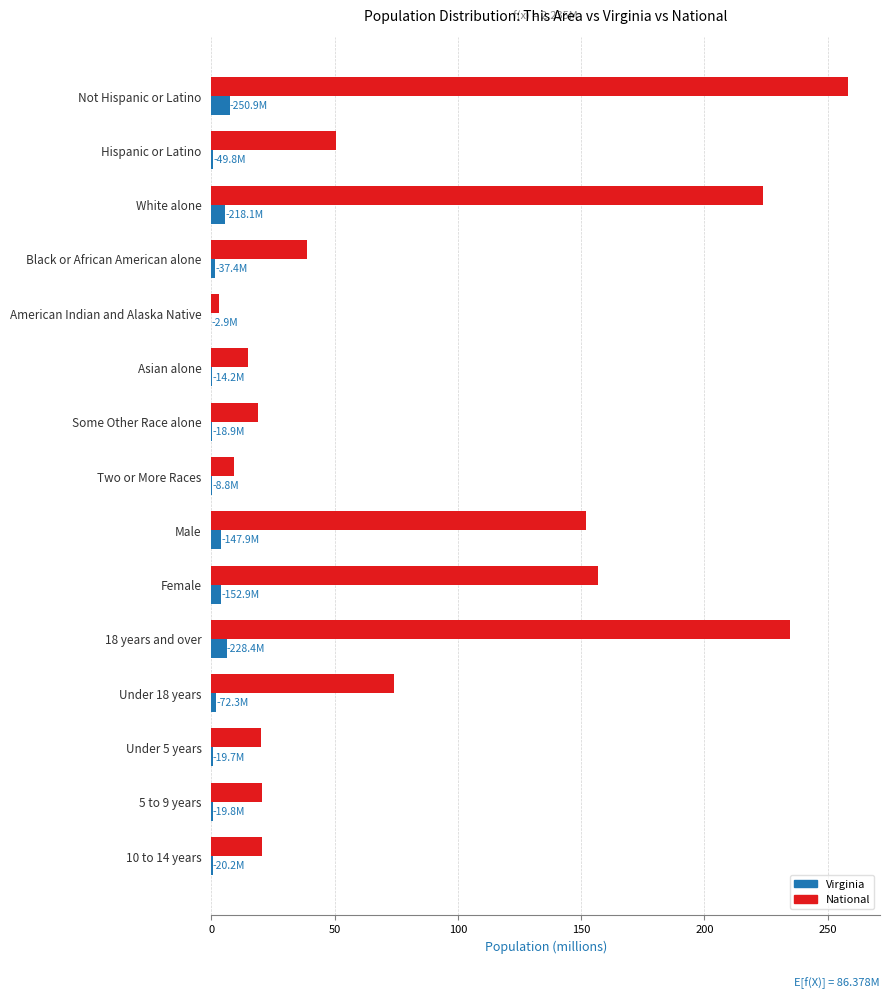

What is the sum of all Virginia values?

33.5